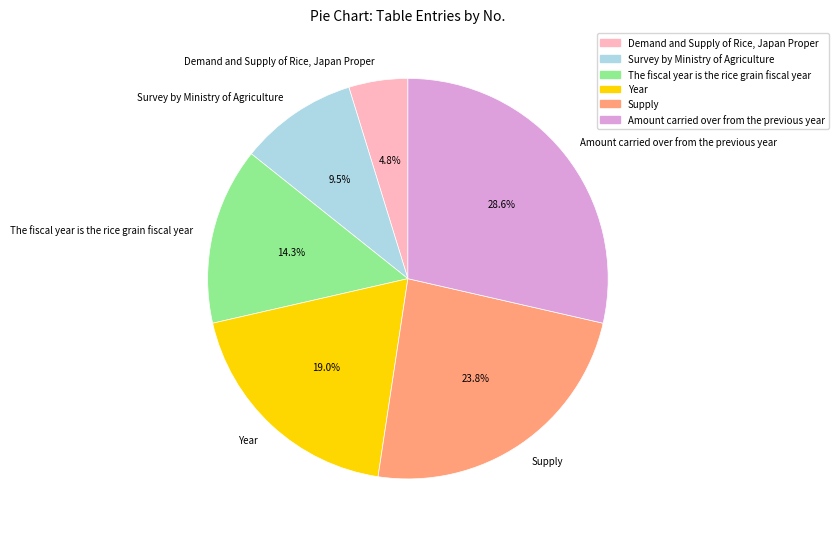

Does any single category account for the majority?

No